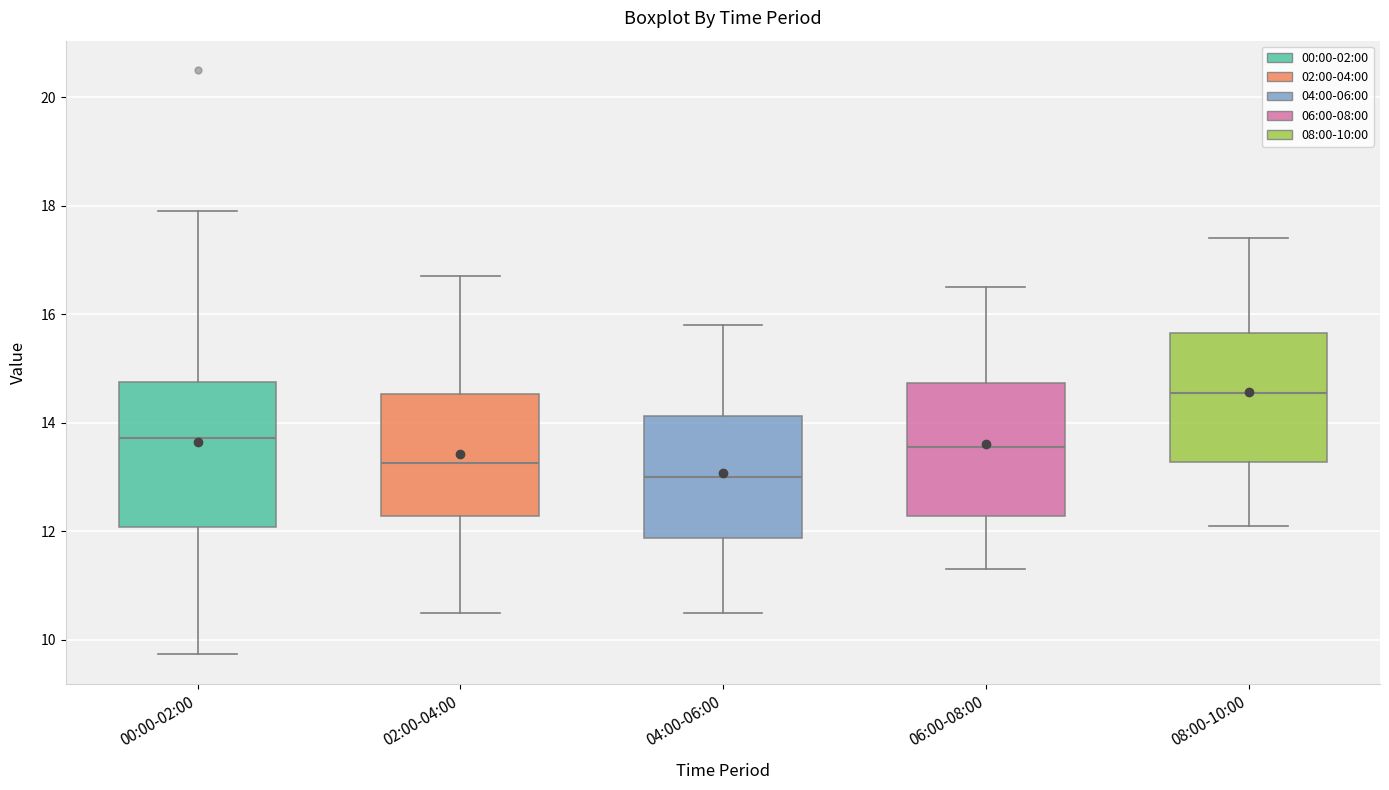

Which box is the tallest, from its lower edge to its upper edge?

00:00-02:00